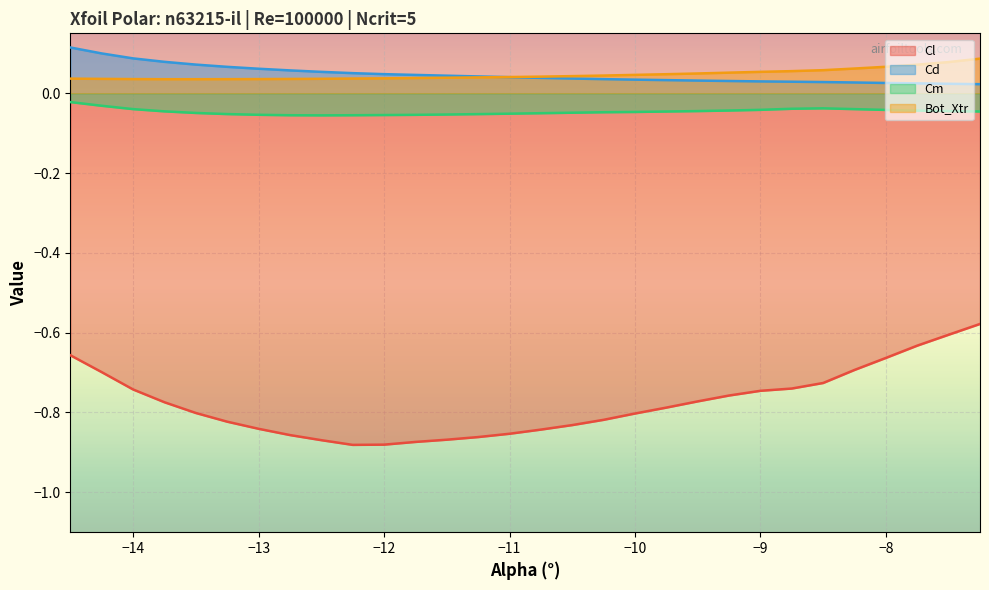

Which series has the largest range (max minus min)?

Cl